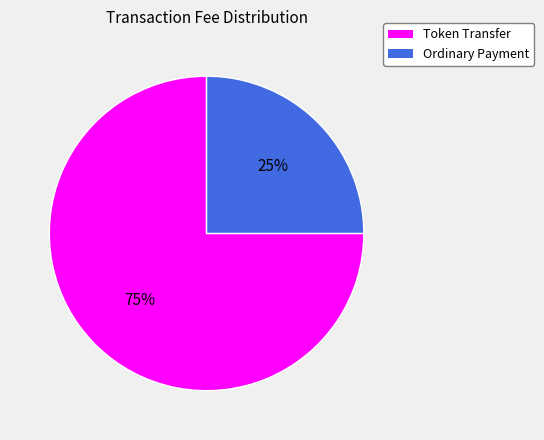

To the nearest percent, what percentage of the pie is Token Transfer?

75%